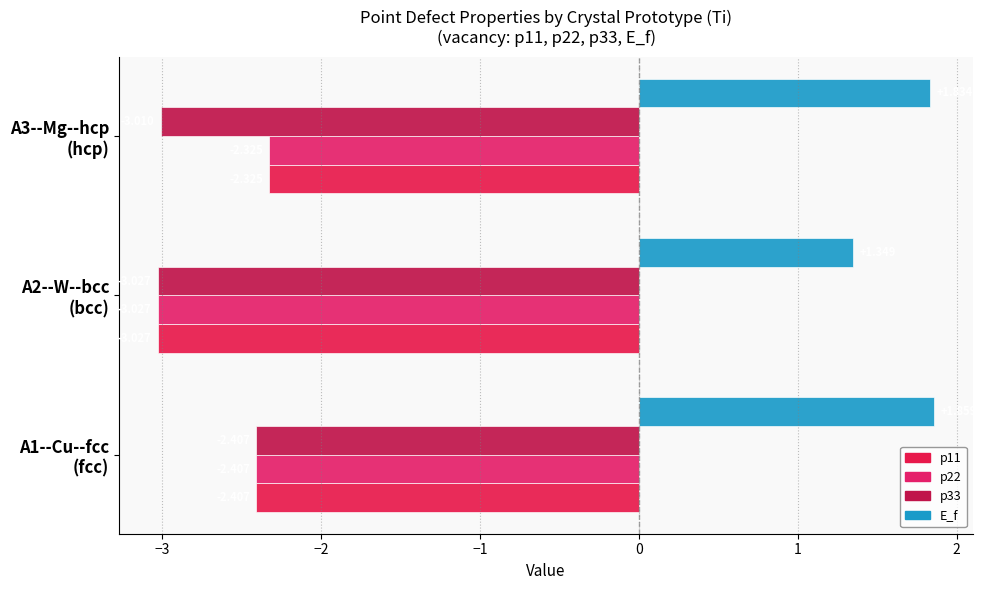

What is the average value of the p11 series?

-2.6